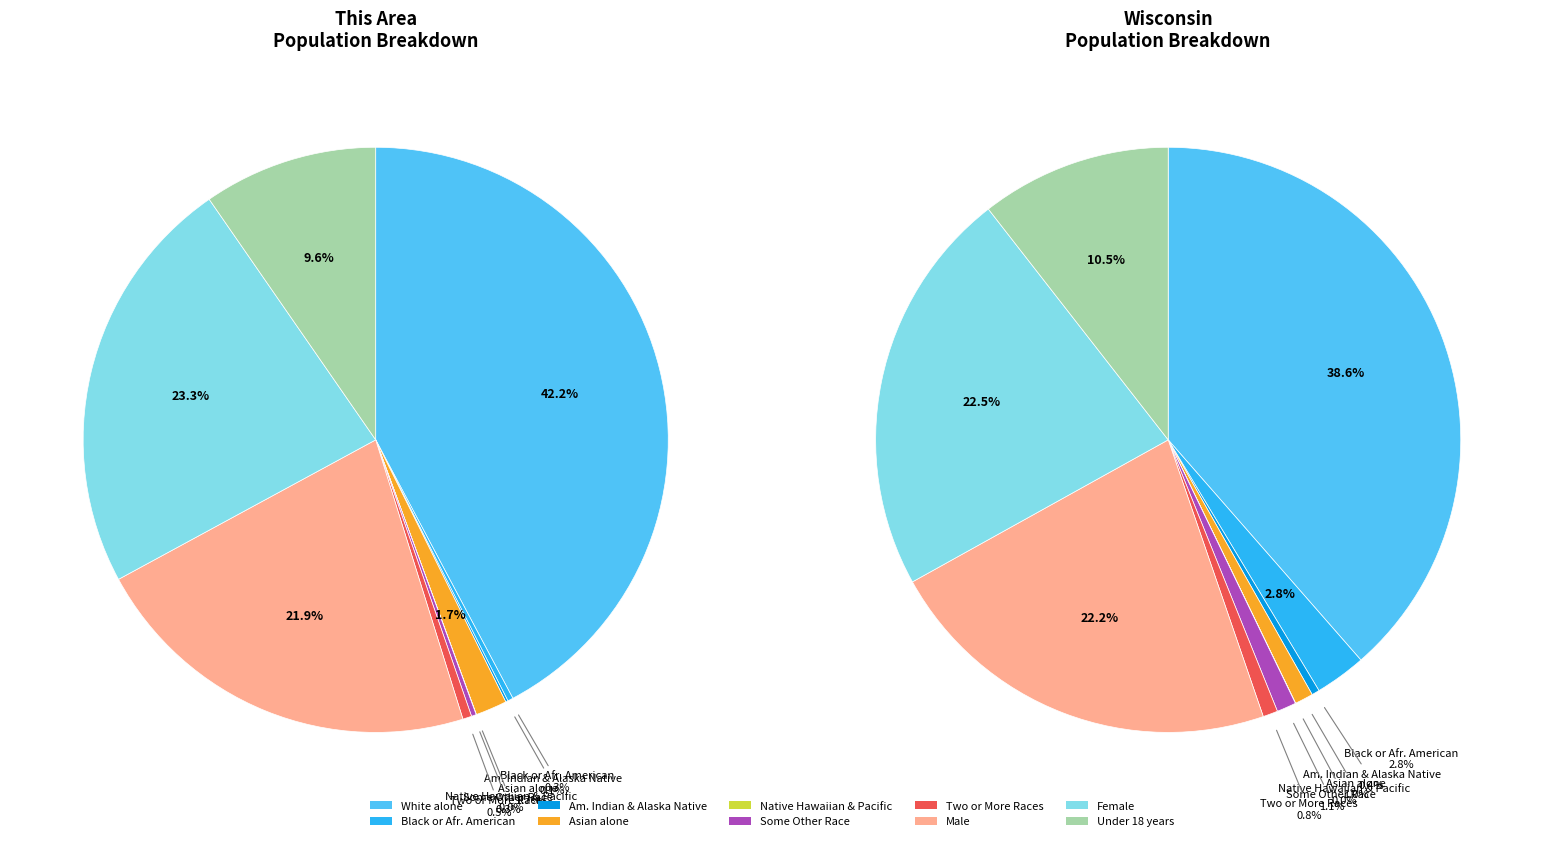

Rank the categories by value from lowest to highest.

Native Hawaiian and Other Pacific, American Indian and Alaska Native, Some Other Race alone, Black or African American alone, Two or More Races, Asian alone, Under 18 years, Male, Female, White alone